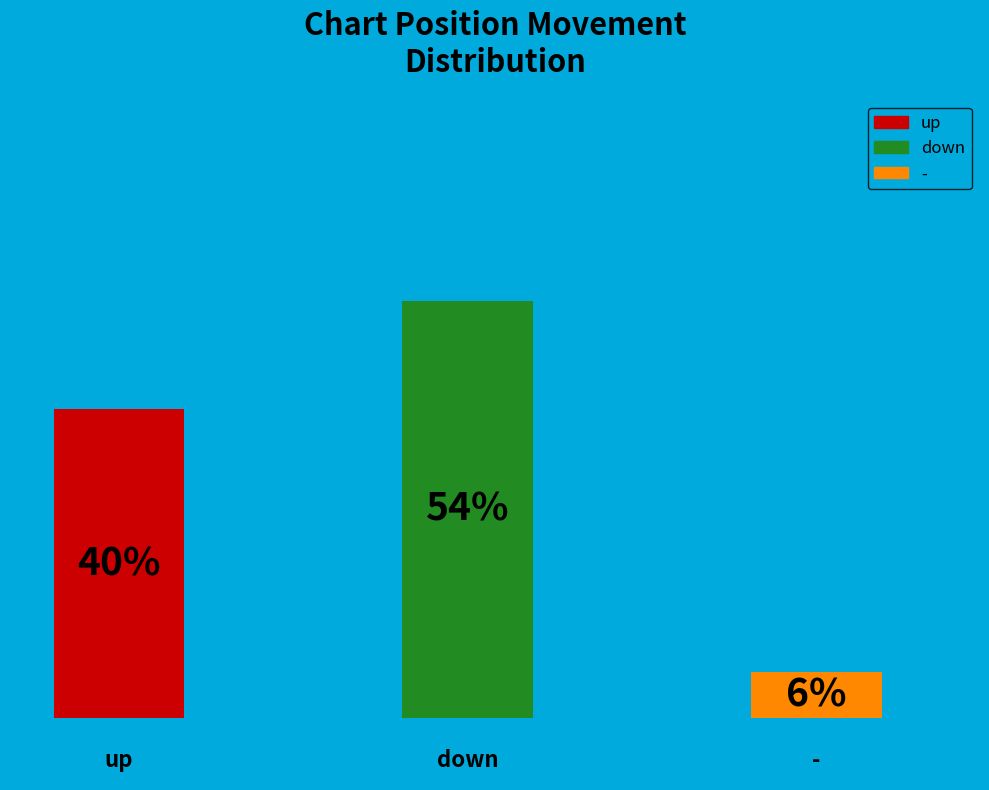

Does any single category account for the majority?

Yes